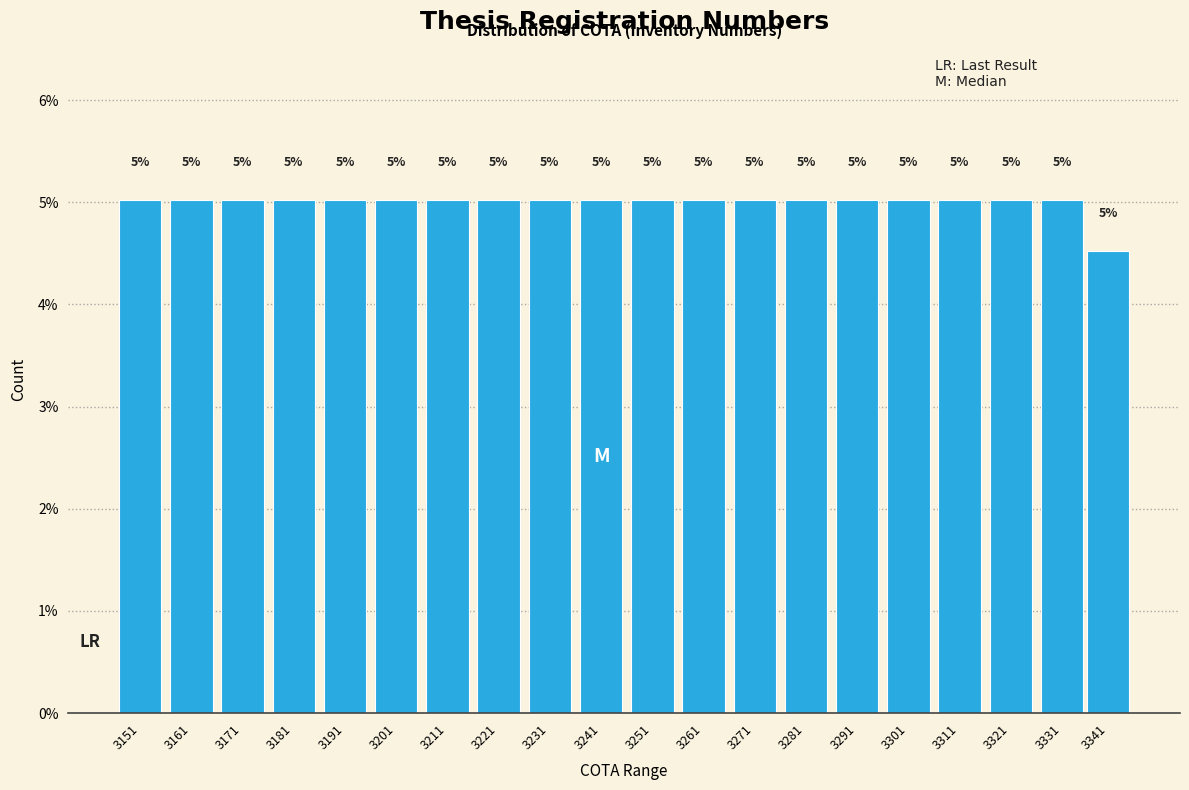

Where does the data first go above 5?

3151